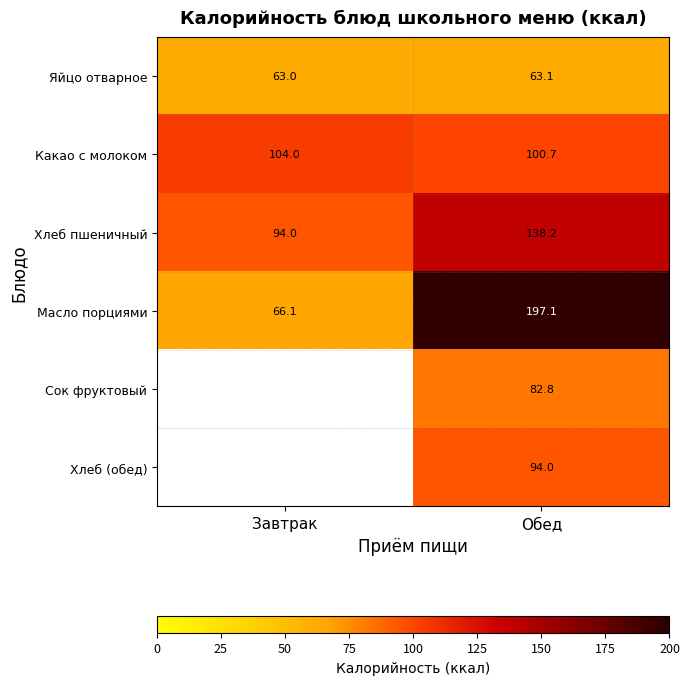

Which category has the highest value in the Масло порциями series?

Обед